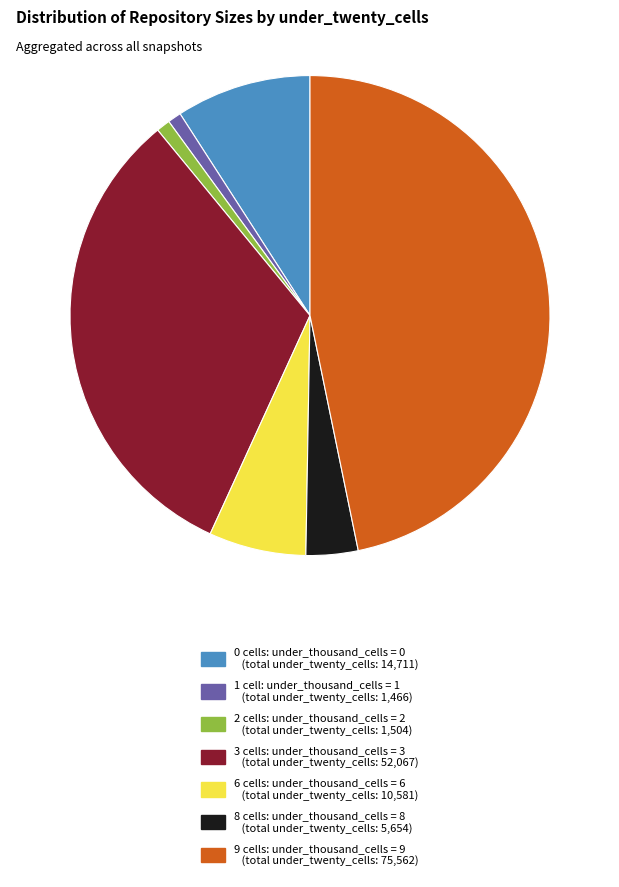

Does 9 cells: under_thousand_cells = 9 (total under_twenty_cells: 75,562) account for over 50% of the chart?

No